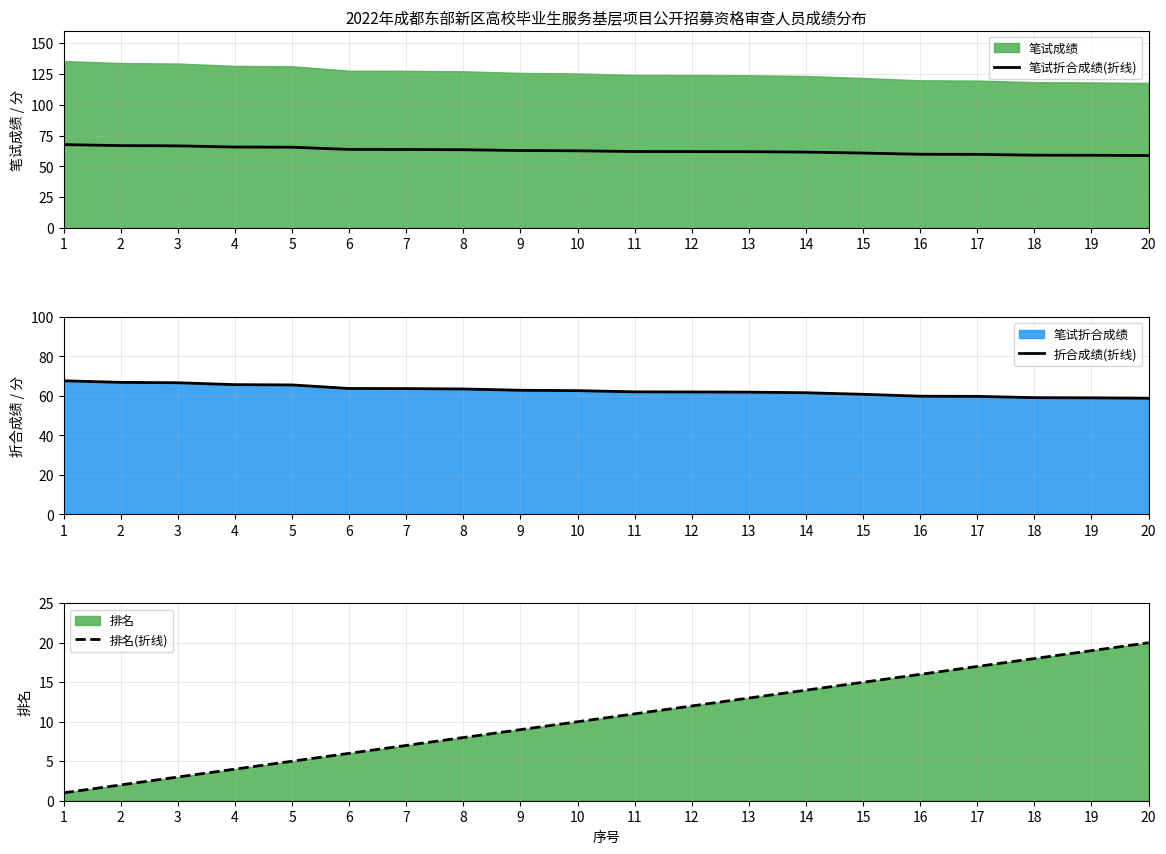

Which series changed the most between 12 and 19?

排名(折线)